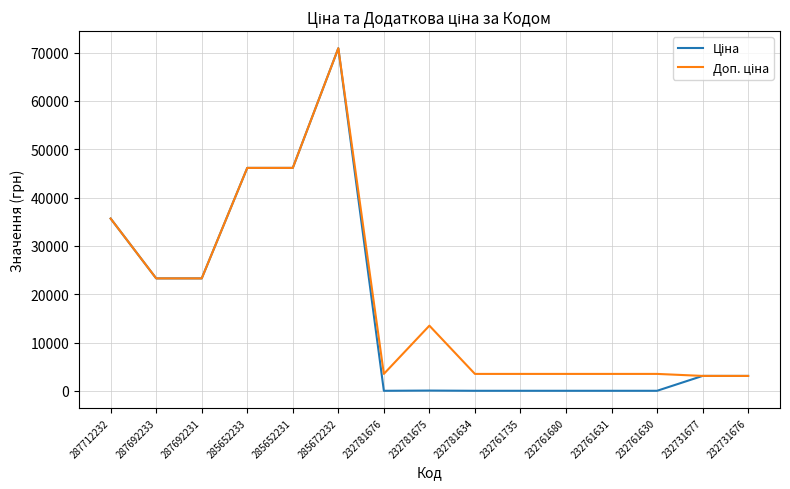

What is the total value across all series at 287712232?

71318.7